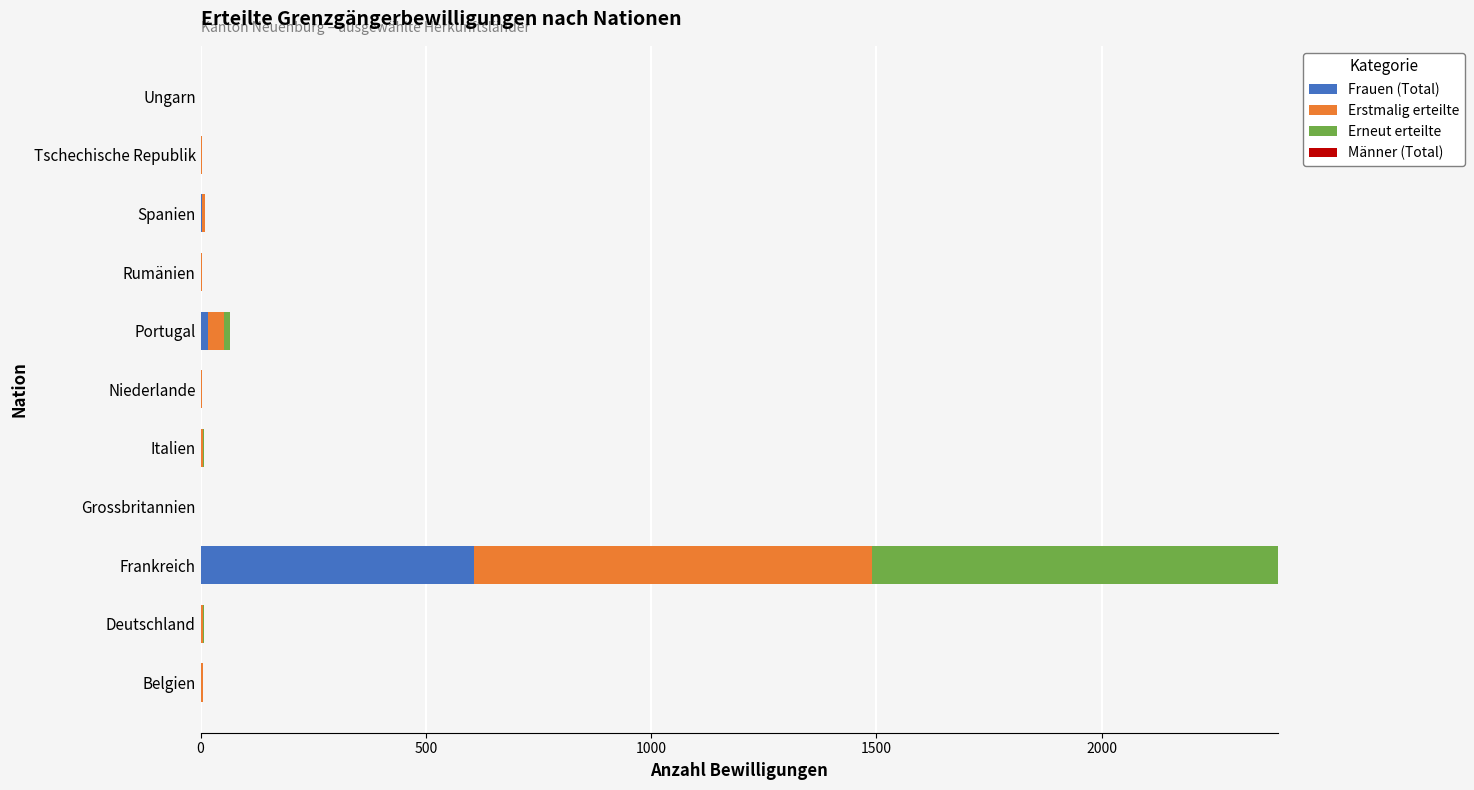

Is it true that Frauen (Total) equals -188 at Ungarn?

False